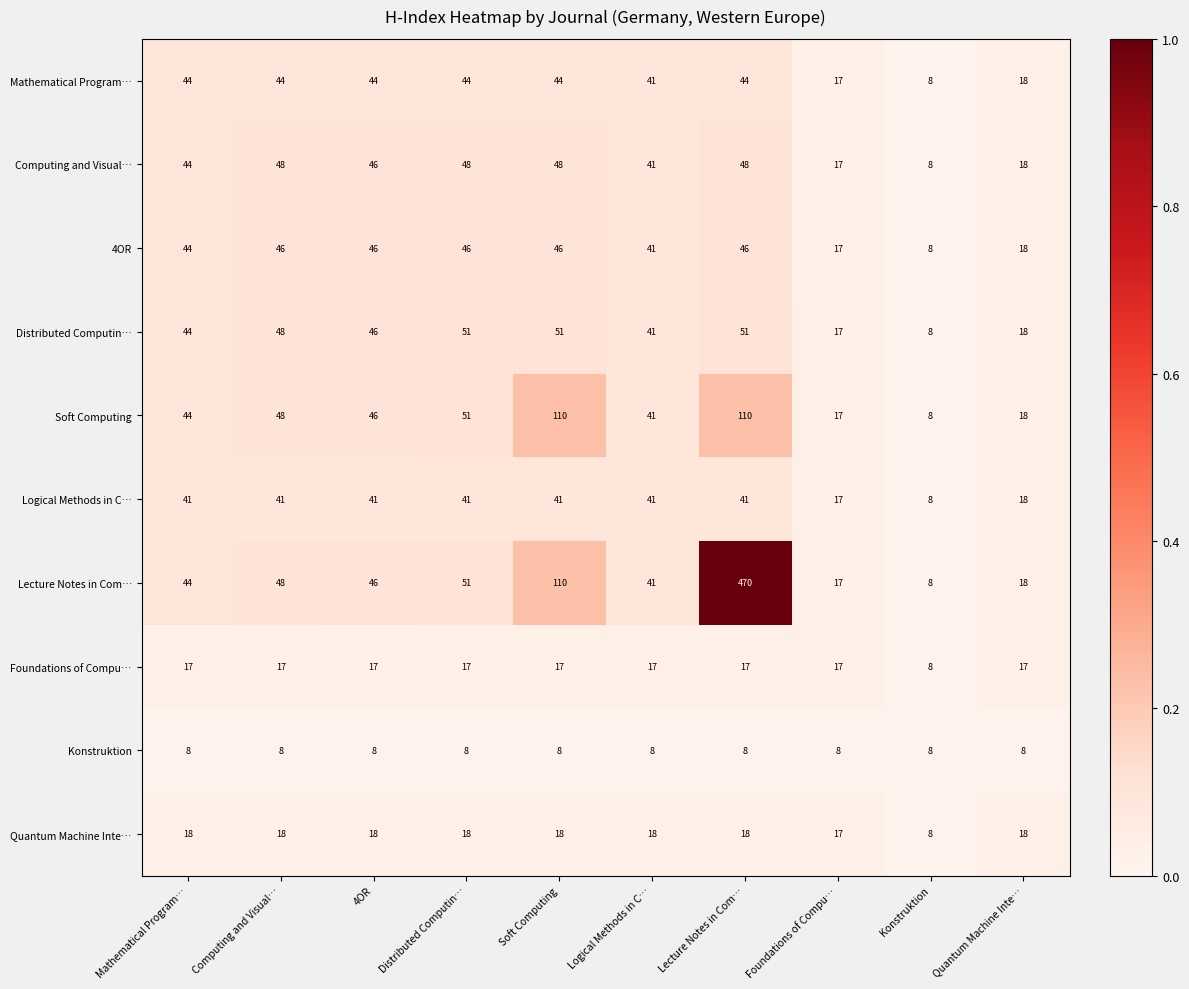

Which series has the largest range (max minus min)?

Lecture Notes in Com…